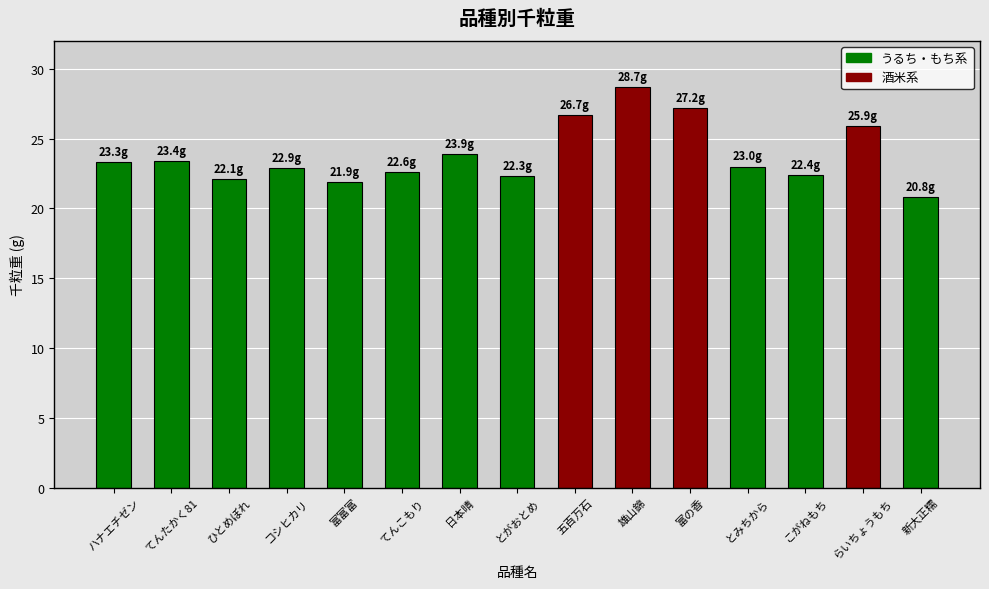

Between ハナエチゼン and 富富富, which is larger?

ハナエチゼン